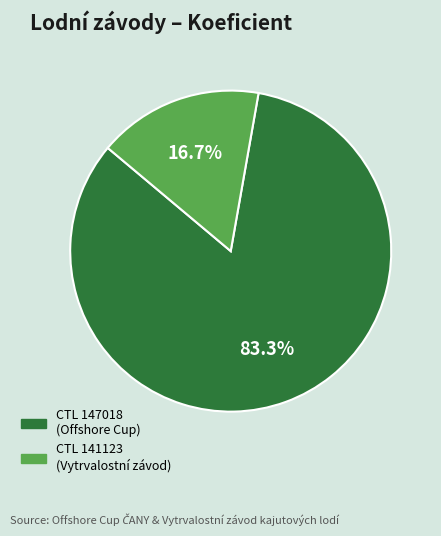

Is there any slice that represents more than half of the pie?

Yes